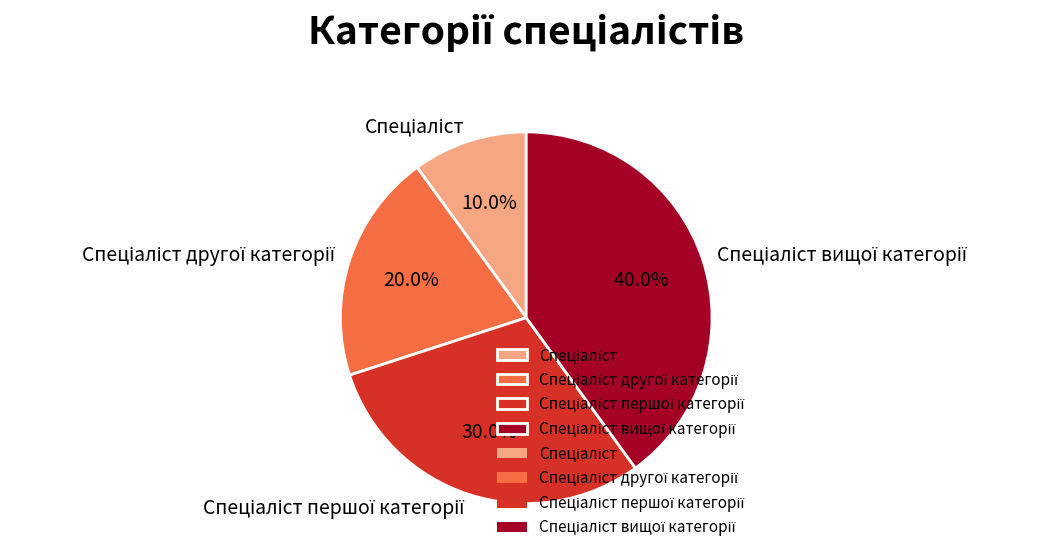

Is there a majority slice in this chart?

No